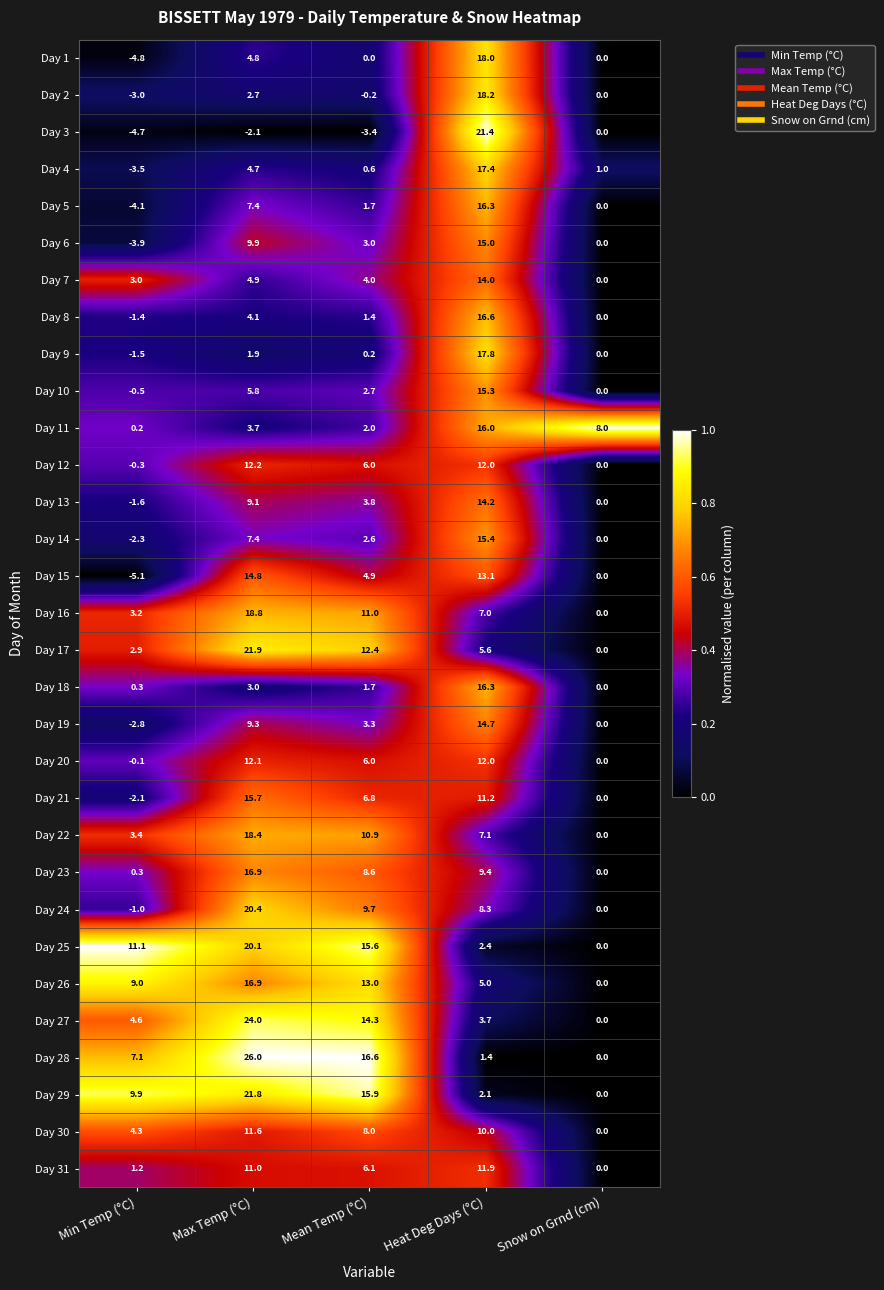

At which category does the chart reach its peak across all series?

Max Temp (°C)